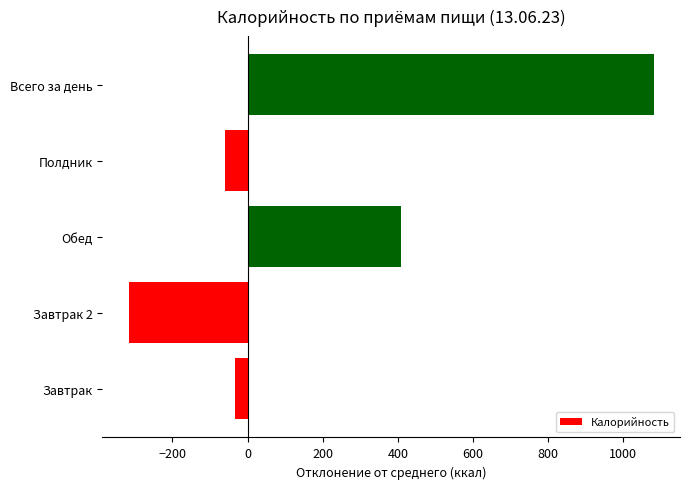

Rank the categories by value from highest to lowest.

Всего за день, Обед, Завтрак, Полдник, Завтрак 2